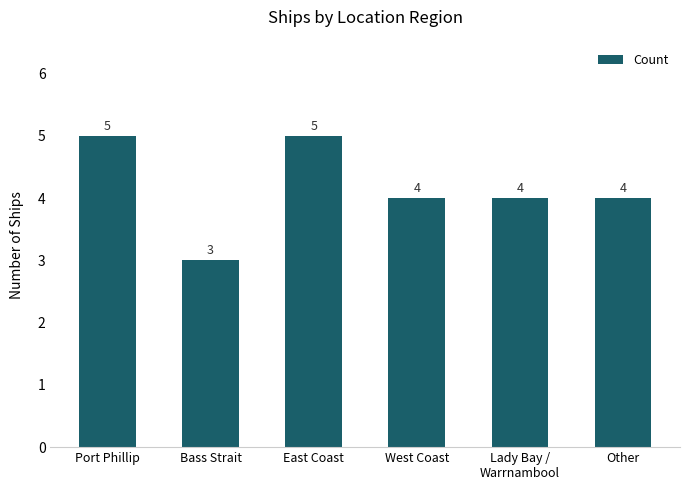

Where does the data first go above 4?

Port Phillip